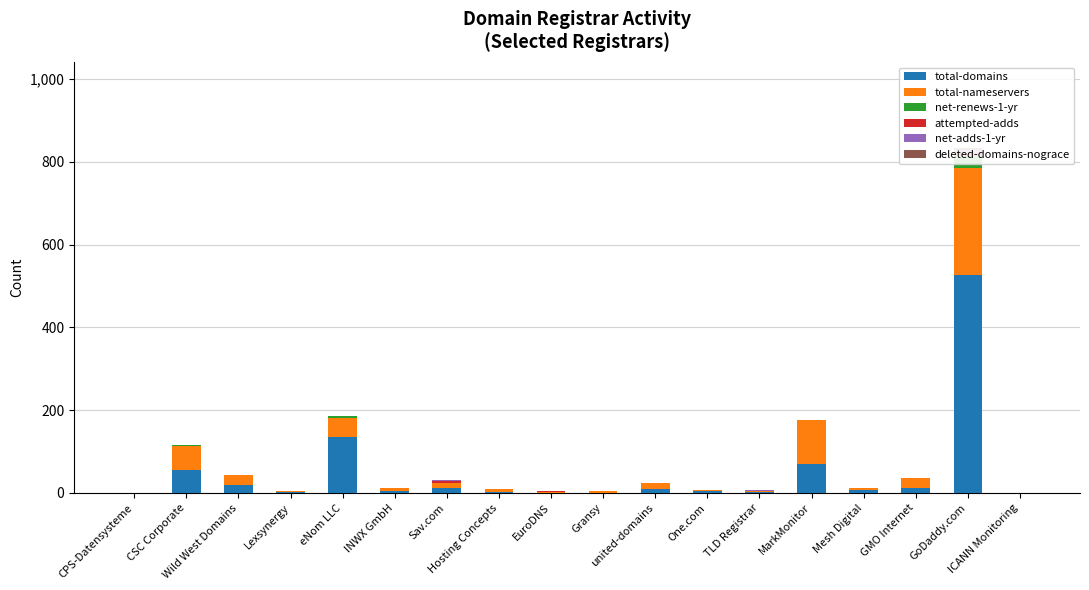

What is the maximum value for total-nameservers?

257